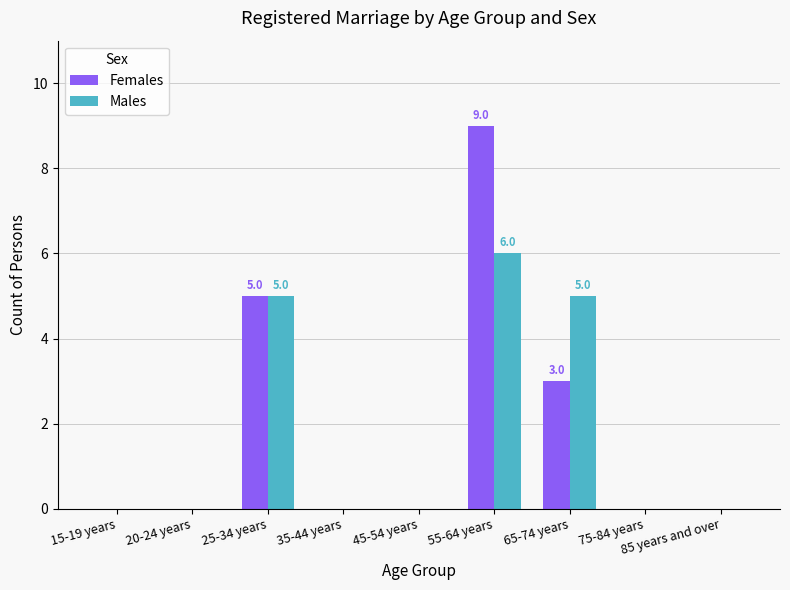

True or false: Males has a value of -3 at 45-54 years.

False